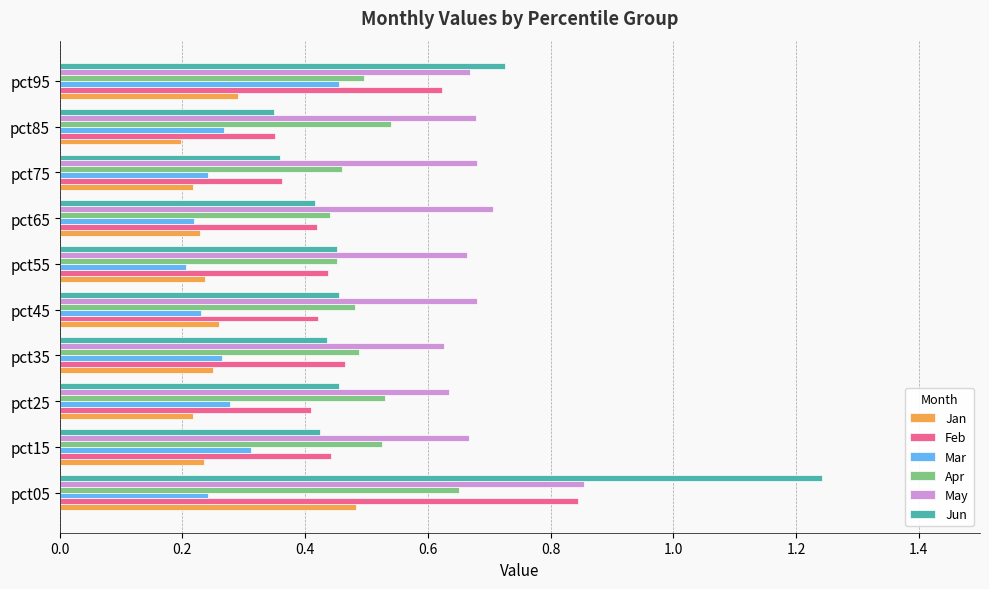

Which series has the widest spread of values?

Jun